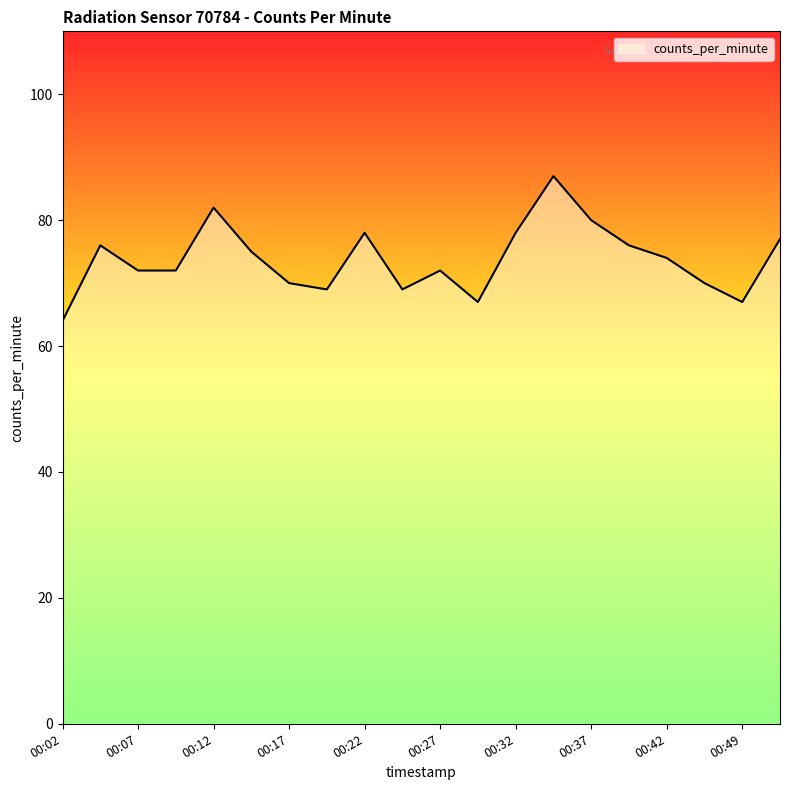

What is the difference between the maximum and minimum values?

23